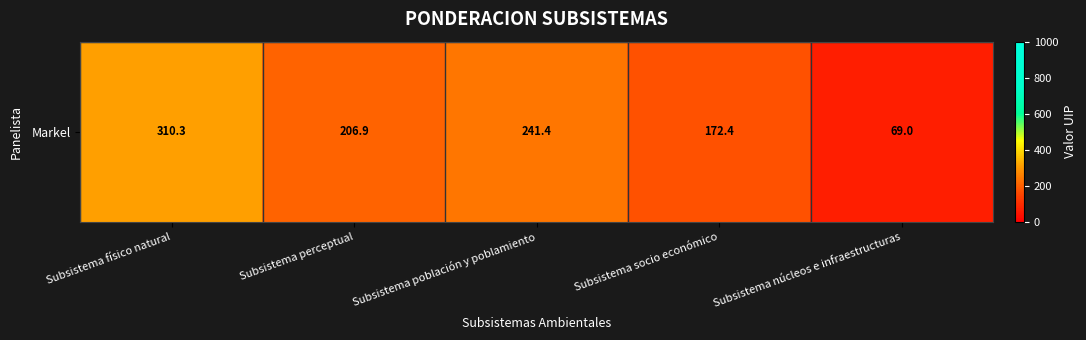

True or false: the data shows 206.9 at Subsistema perceptual.

True